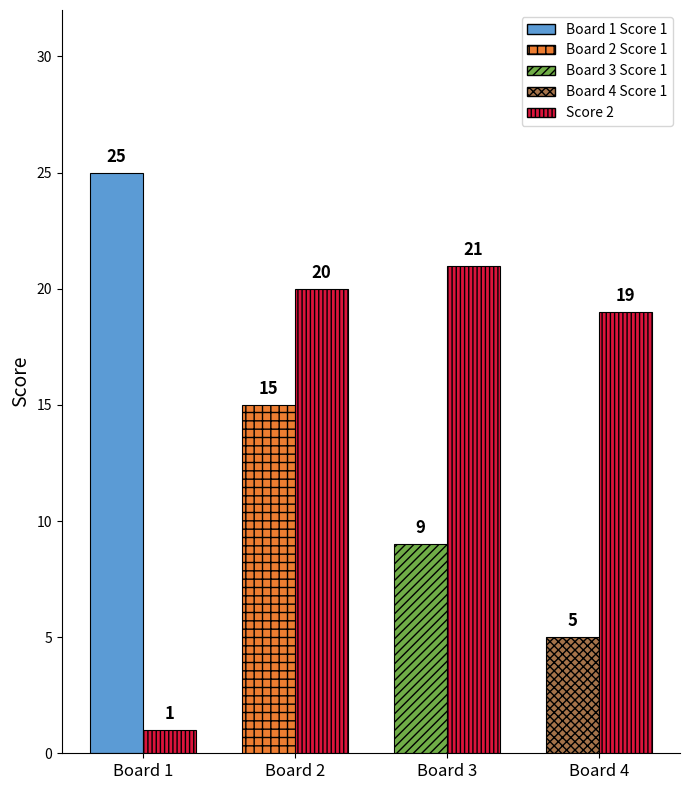

What is the total value across all series at 1?

26